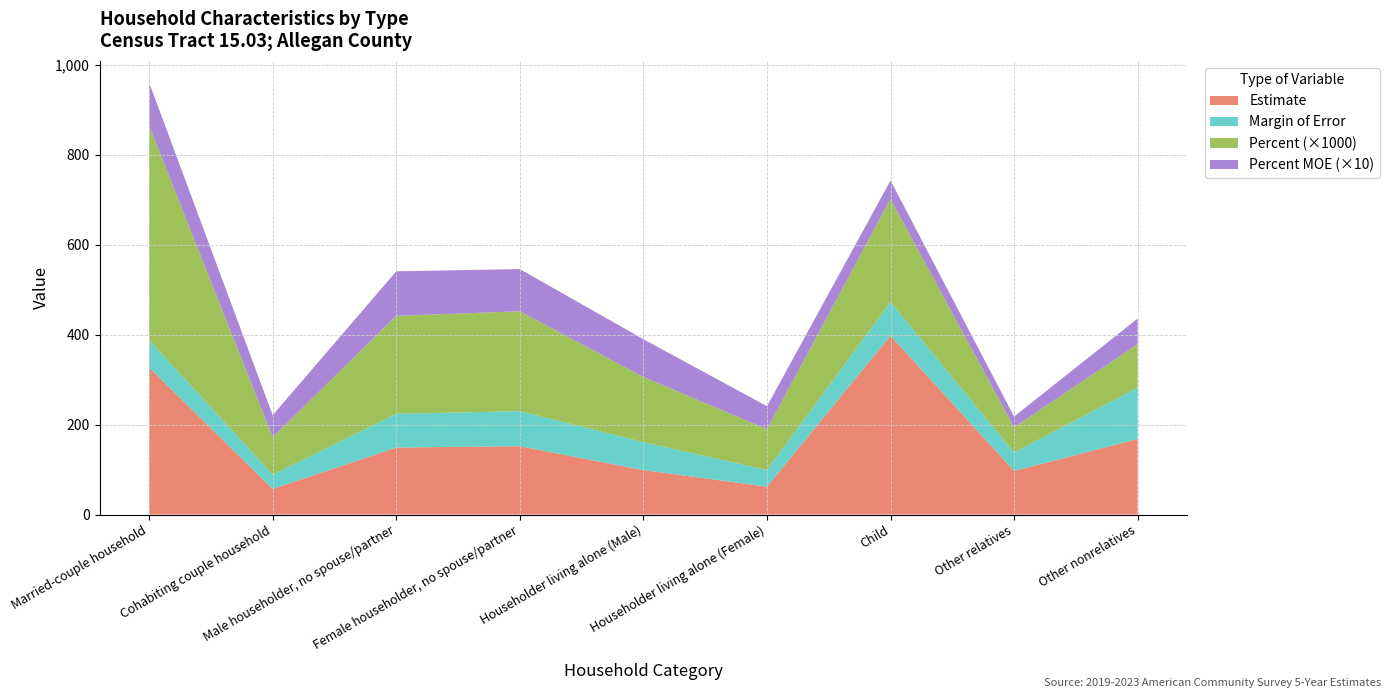

Reading left to right, transcribe all the data shown in this chart.

Estimate: 327.0	57.0	149.0	152.0	99.0	62.0	398.0	97.0	168.0
Margin of Error: 61.0	32.0	75.0	78.0	62.0	37.0	75.0	41.0	114.0
Percent: 0.5	0.1	0.2	0.2	0.1	0.1	0.2	0.1	0.1
Percent MOE: 9.6	4.9	9.9	9.4	8.4	5.1	4.1	2.4	5.7